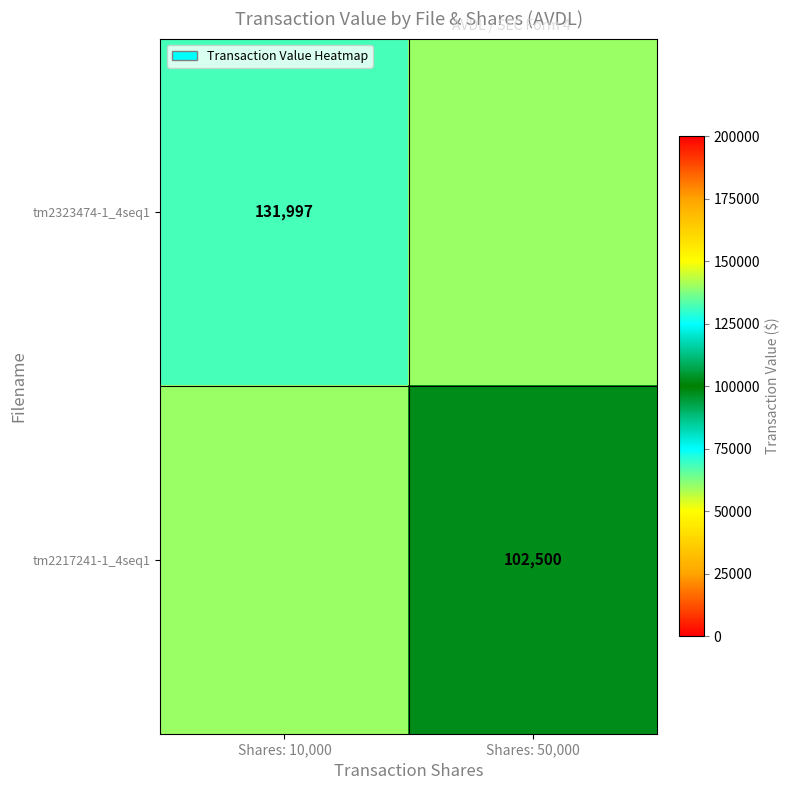

The tm2217241-1_4seq1 series shows 181146 at Shares: 50,000. True or false?

False